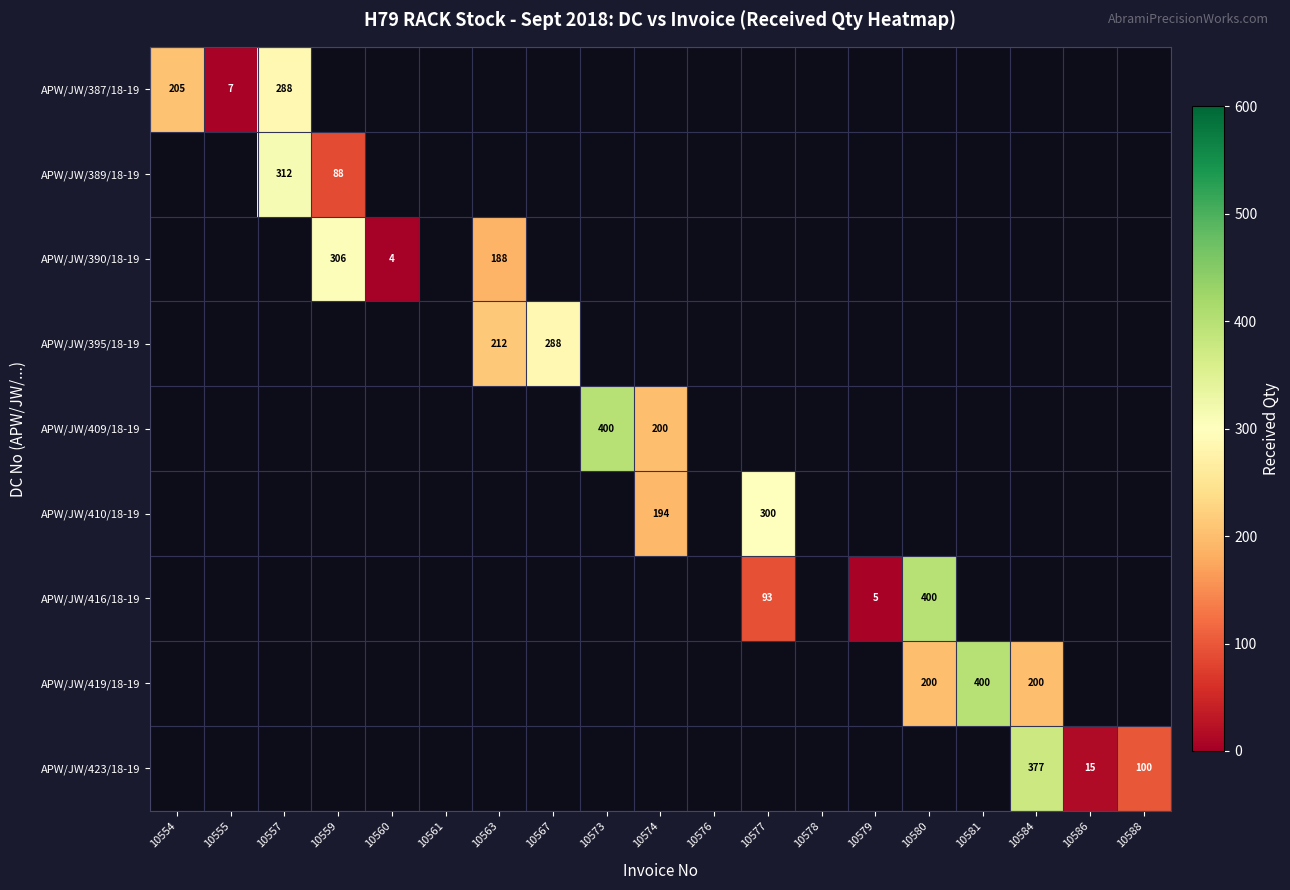

Rank the series at 10561 from lowest to highest value.

APW/JW/387/18-19, APW/JW/389/18-19, APW/JW/390/18-19, APW/JW/395/18-19, APW/JW/409/18-19, APW/JW/410/18-19, APW/JW/416/18-19, APW/JW/419/18-19, APW/JW/423/18-19